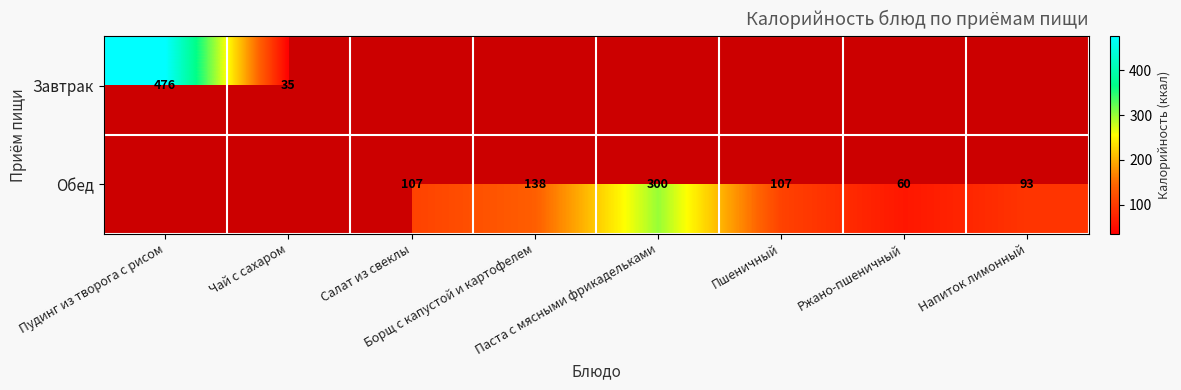

Which category has the highest value in the Обед series?

Пудинг из творога с рисом